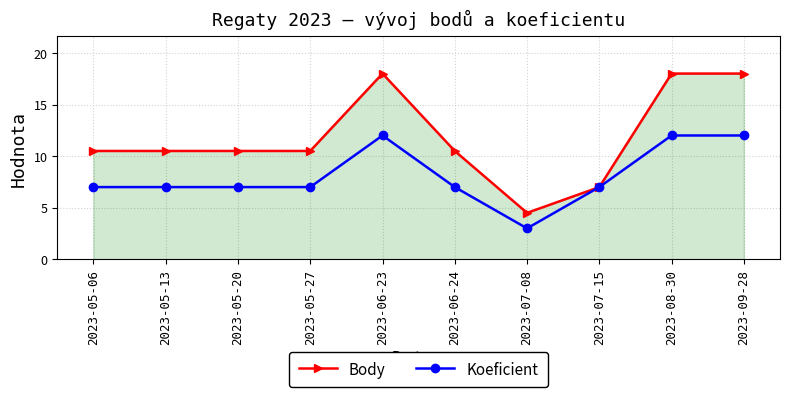

At which label does Body reach its minimum?

2023-07-08